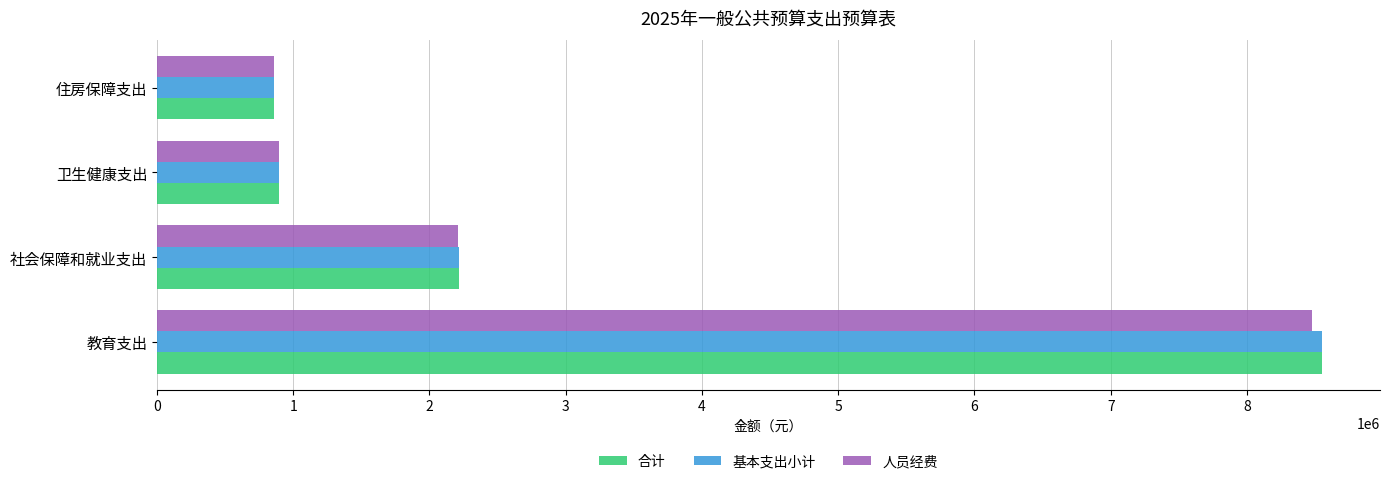

The value of 基本支出小计 at 住房保障支出 is 1216266.7. True or false?

False